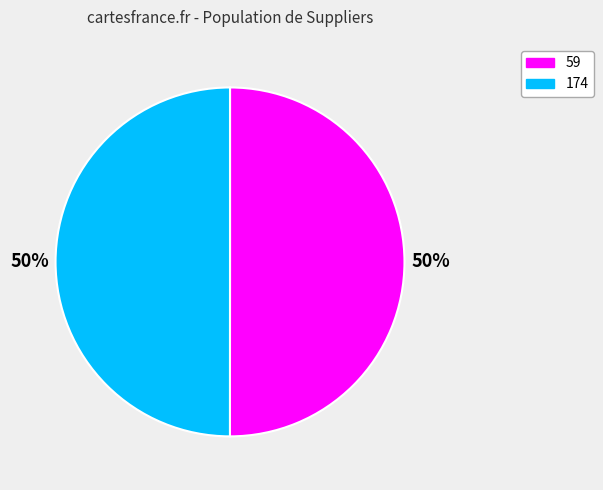

Approximately how many times larger is the value at 59 compared to 174?

1.0